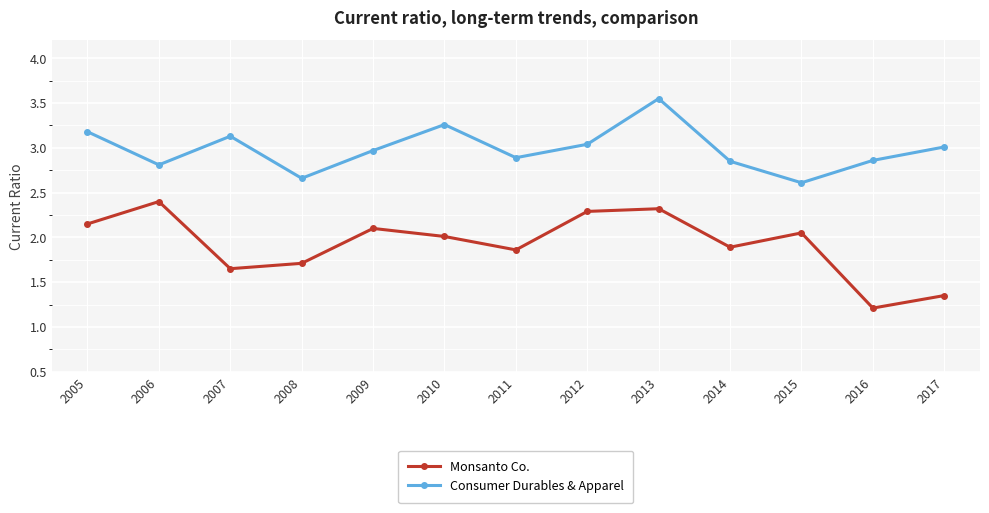

In Consumer Durables & Apparel, how many points are higher than both neighbors (excluding endpoints)?

3